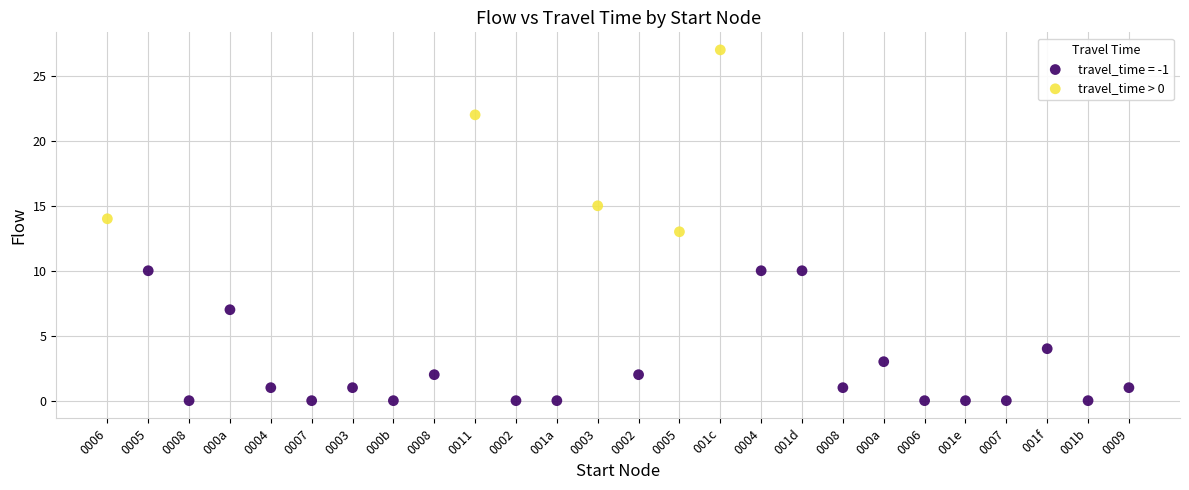

Which series has the widest spread of Y values?

travel_time > 0